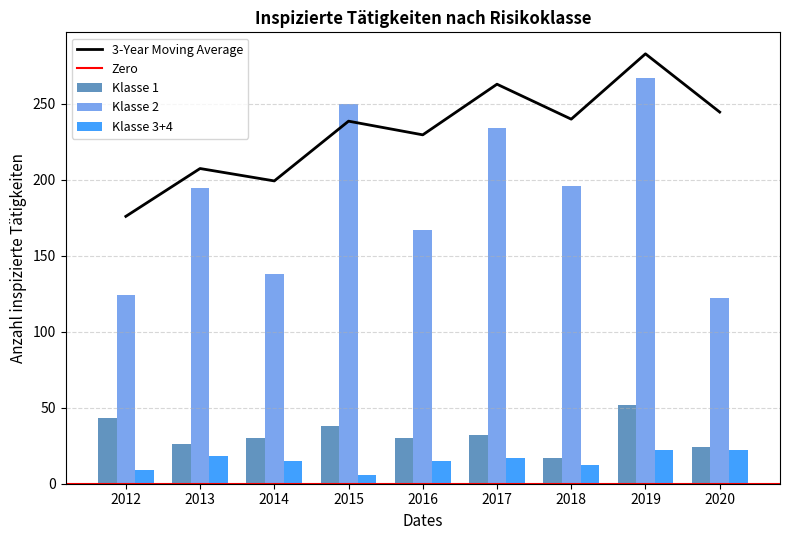

What is the sum of all Klasse 3+4 values?

136